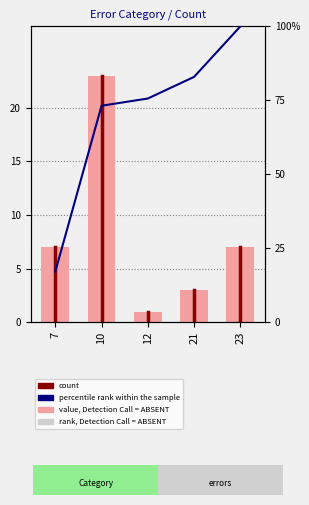

Reading left to right, extract all data points from this chart.

count: 7.0	23.0	1.0	3.0	7.0
percentile rank within the sample: 17.1	73.2	75.6	82.9	100.0